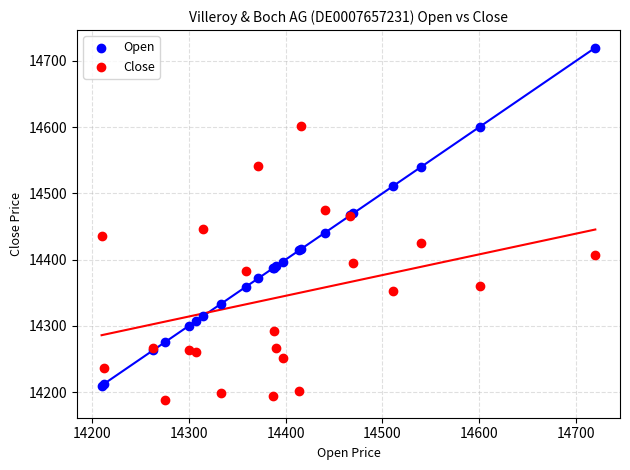

What are all the series names shown in the legend?

Open, Close